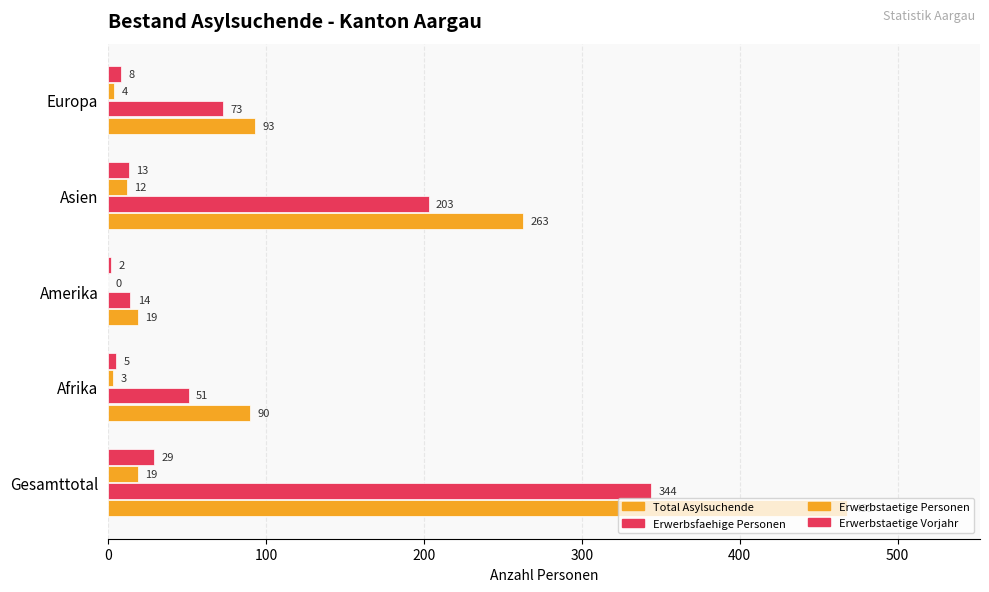

How many distinct data groups are displayed?

4